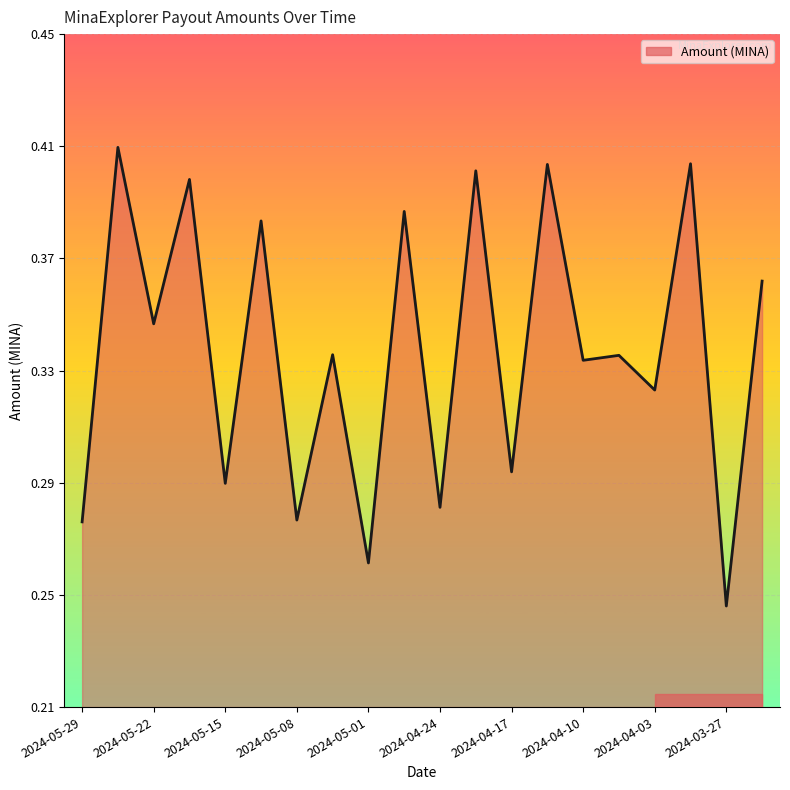

Reading left to right, list all the values displayed in this chart.

0.3	0.4	0.3	0.4	0.3	0.4	0.3	0.3	0.3	0.4	0.3	0.4	0.3	0.4	0.3	0.3	0.3	0.4	0.2	0.4